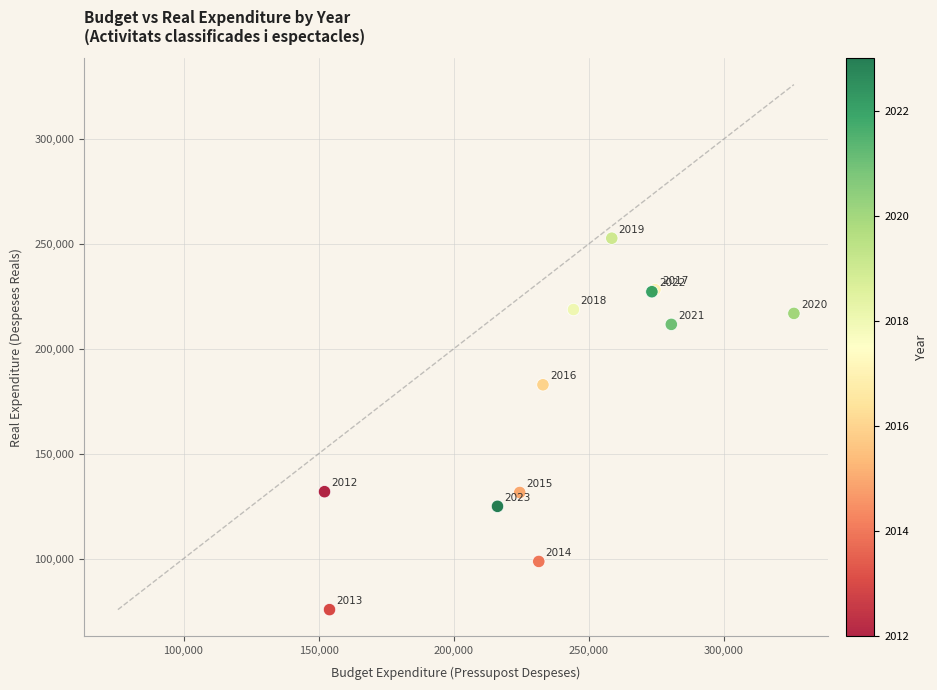

What Y value in the scatter plot is closest to 164246?

182908.6